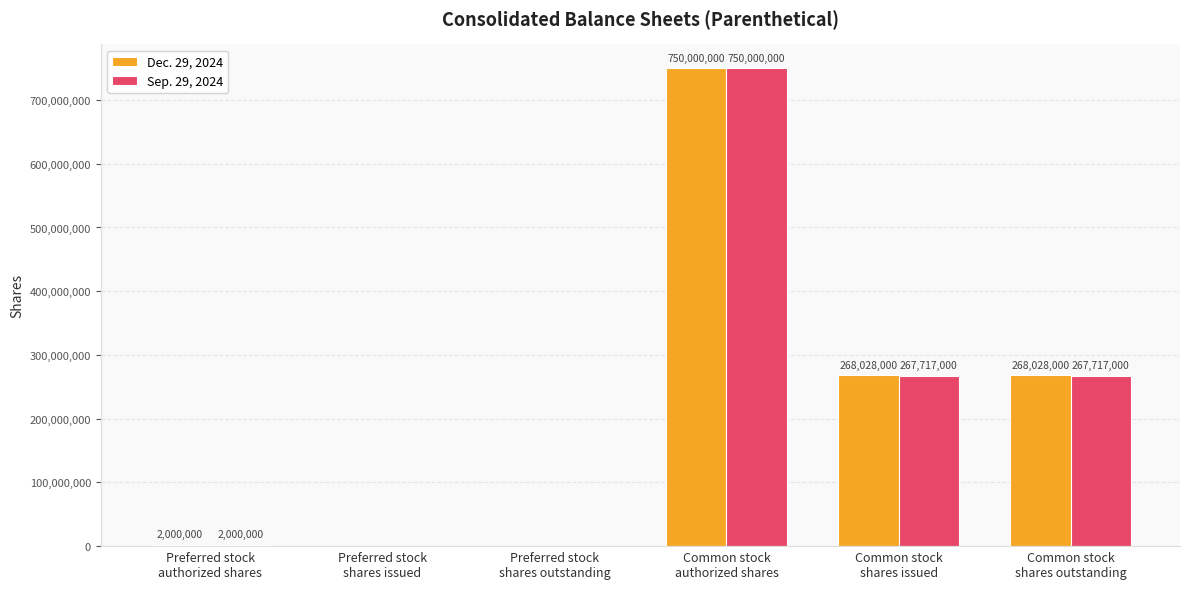

What is the total value across all series at Common stock
shares issued?

535745000